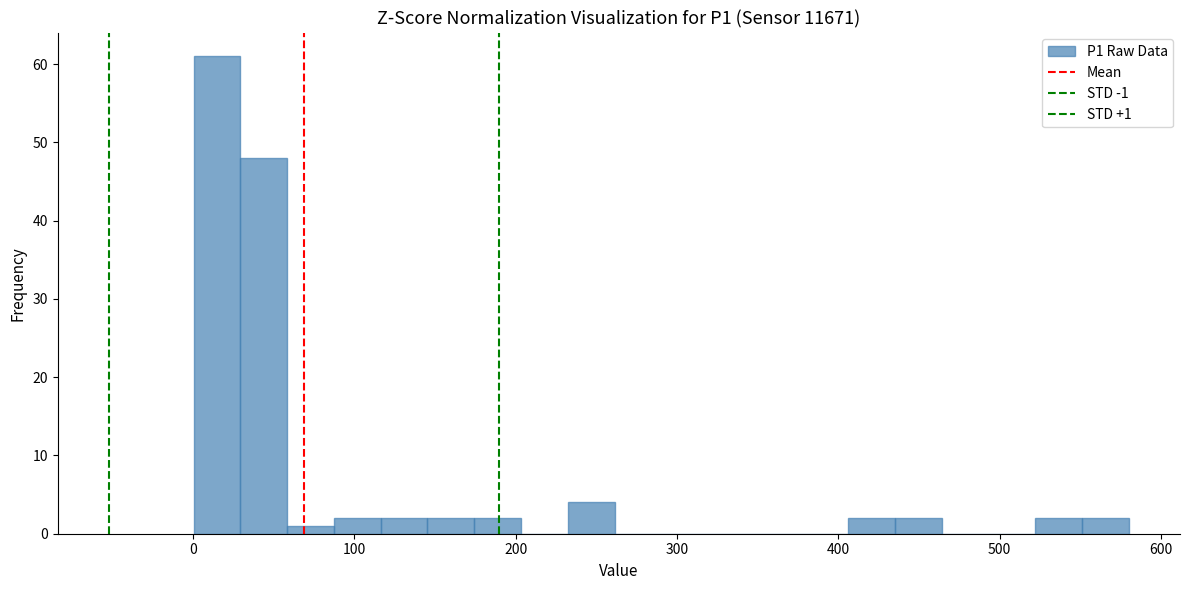

Read against the x-axis, roughly where is the centre of the tallest bar?

10